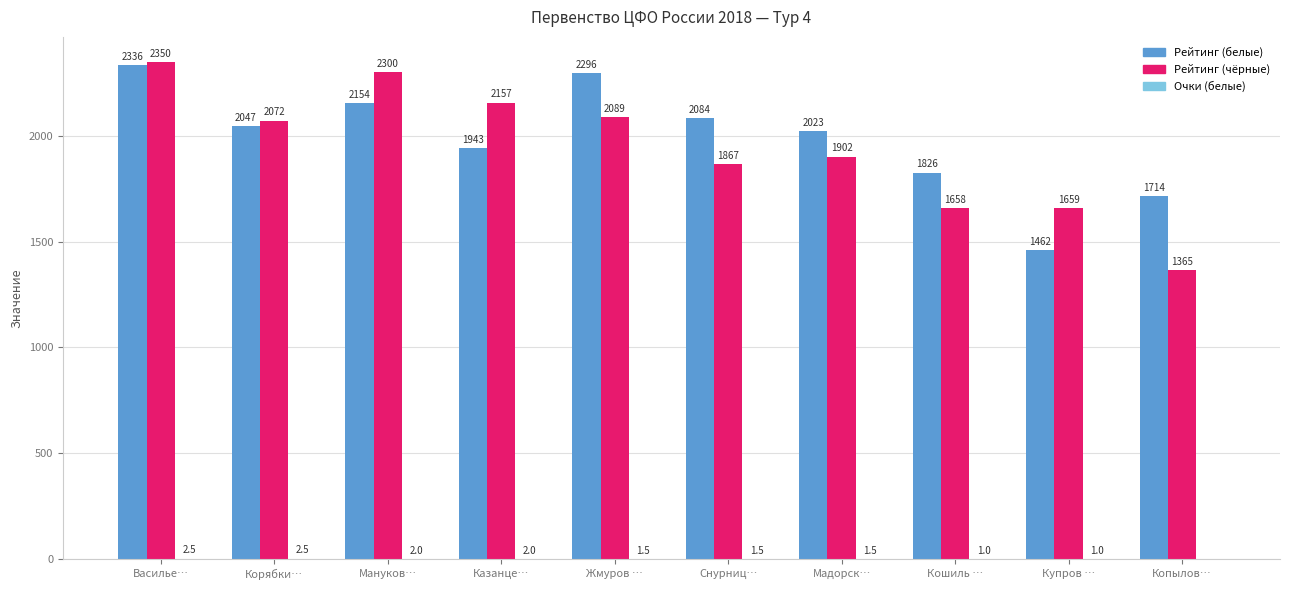

What is the difference between the Рейтинг (белые) values at Жмуров … and Кошиль …?

470.0